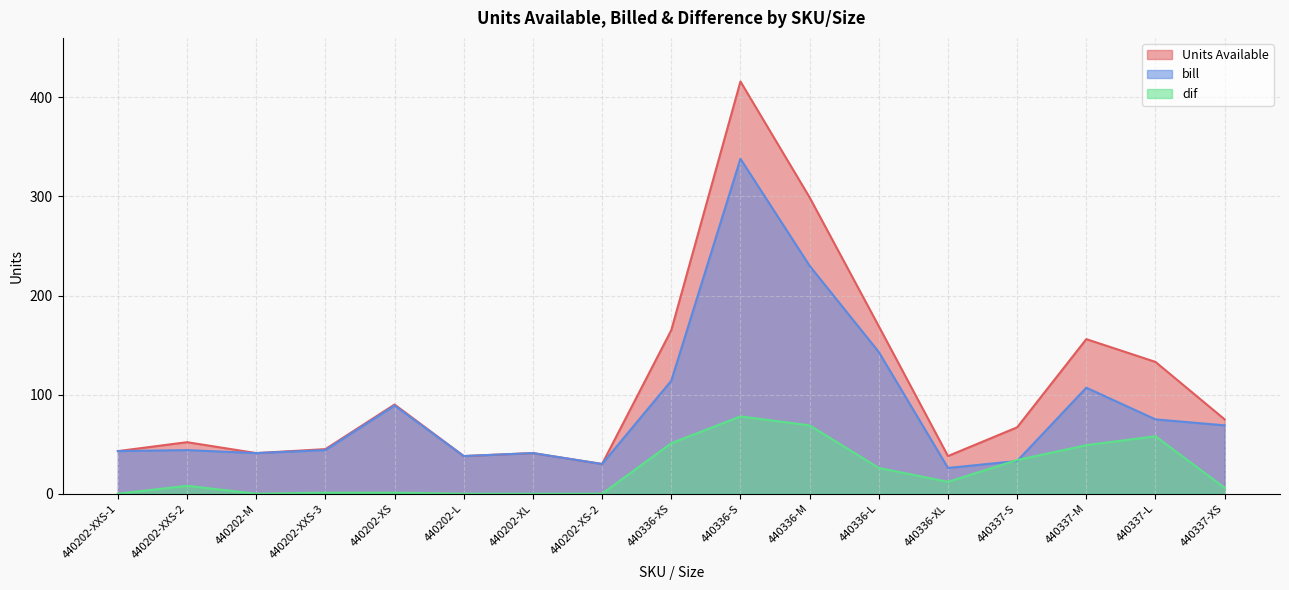

True or false: Units Available and dif cross at least once.

False